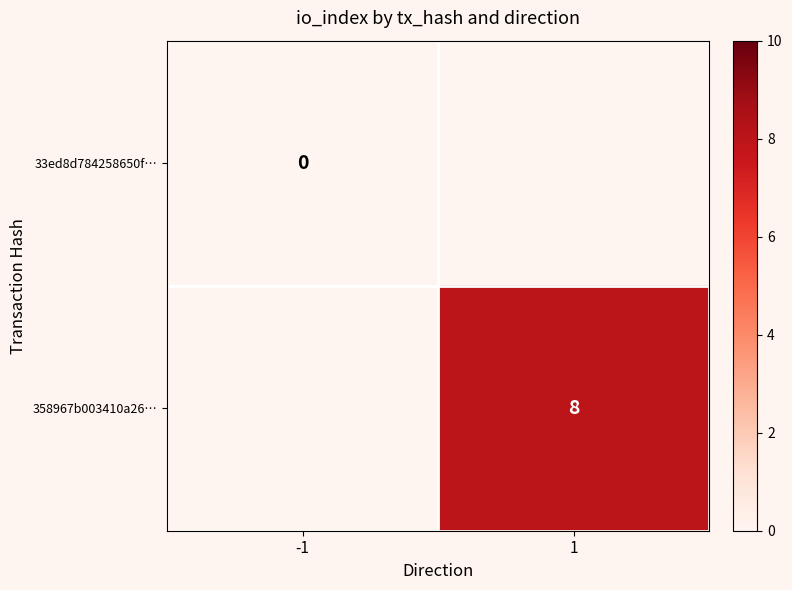

Between -1 and 1, which is larger?

1